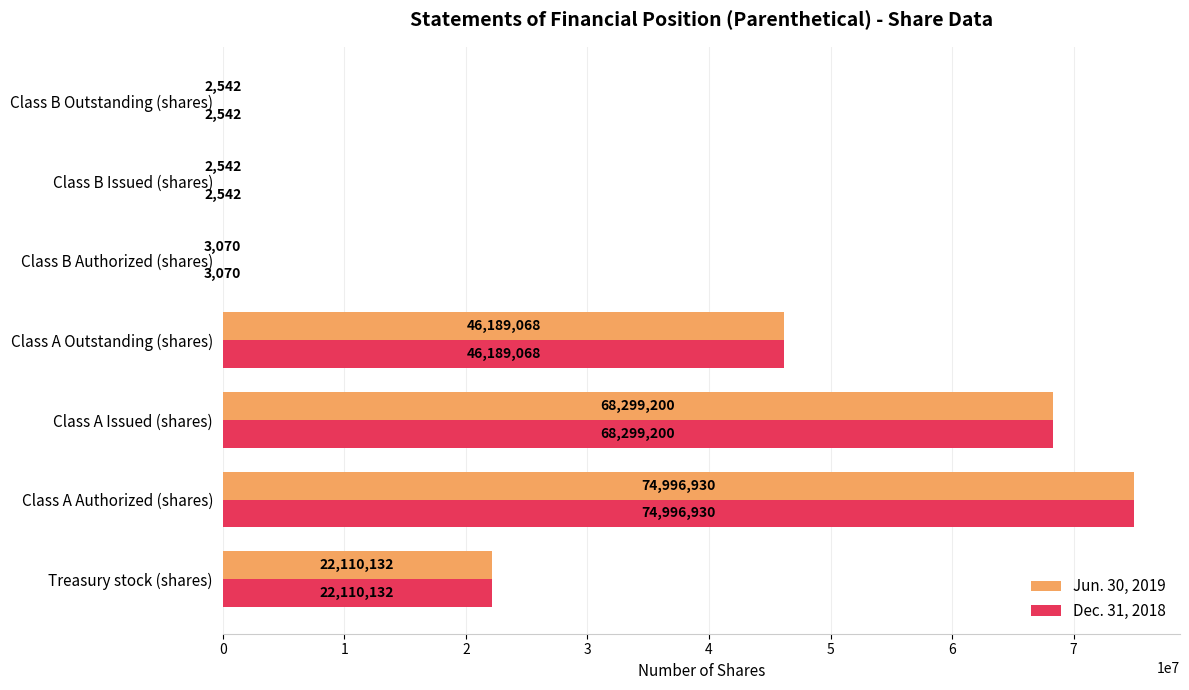

At which label is Jun. 30, 2019 closest to 37499736?

Class A Outstanding (shares)